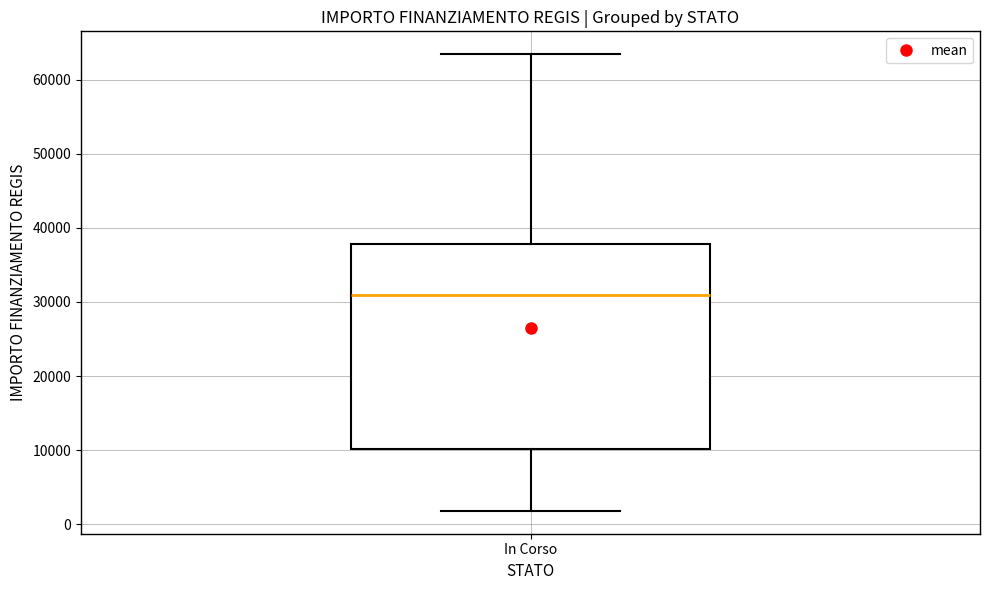

Where does the lower whisker of the box for In Corso end on the y-axis? The values are not printed on the chart, so give them approximately, as read against the axis.

2000